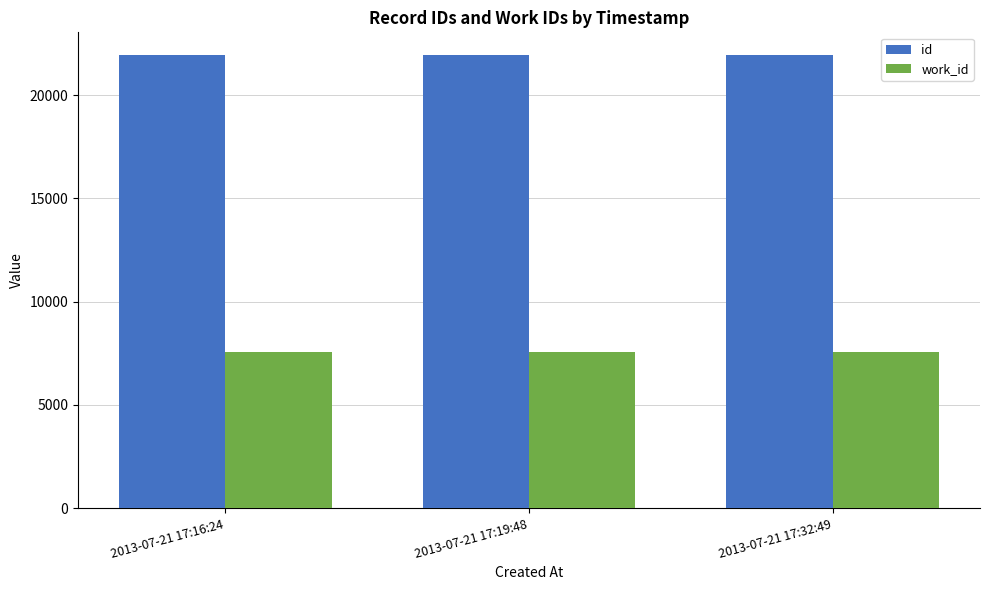

What is the difference between the highest and lowest values at 2013-07-21 17:16:24?

14374